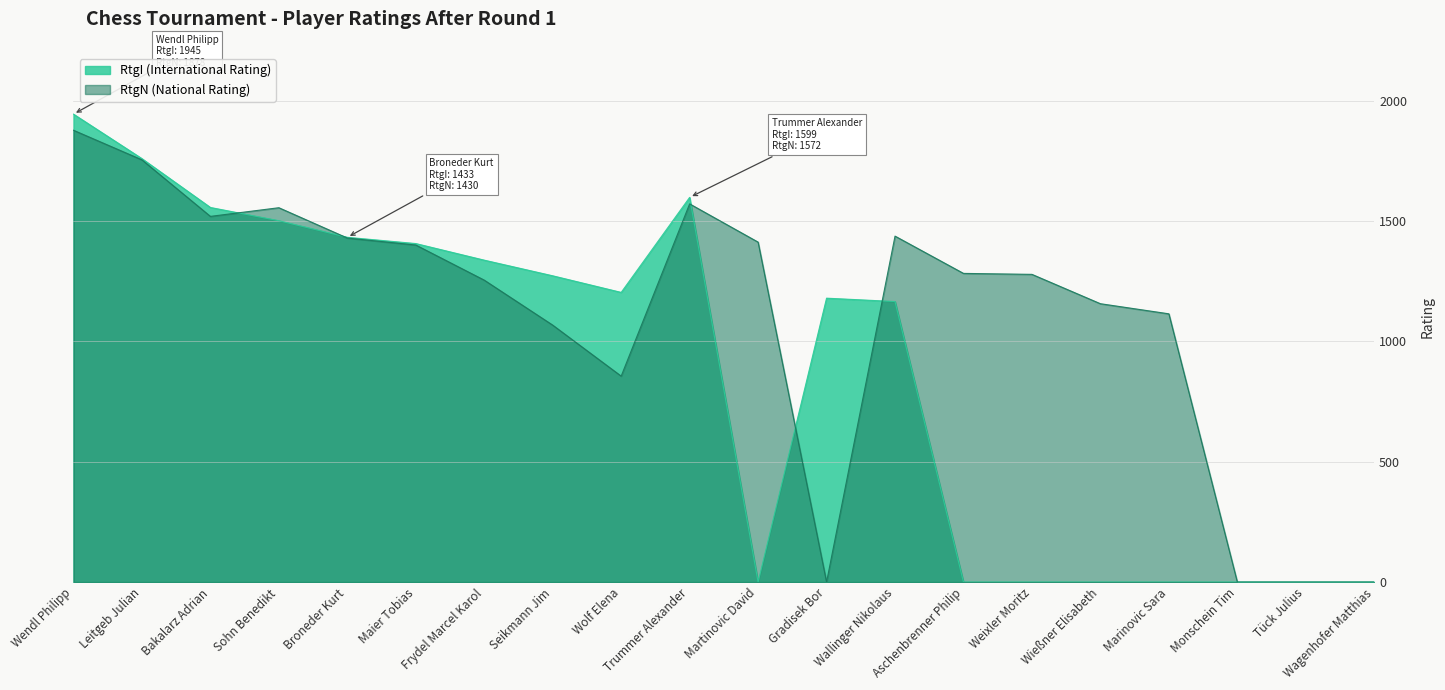

At Wallinger Nikolaus, list the series in order from smallest to largest.

RtgI (International Rating), RtgN (National Rating)